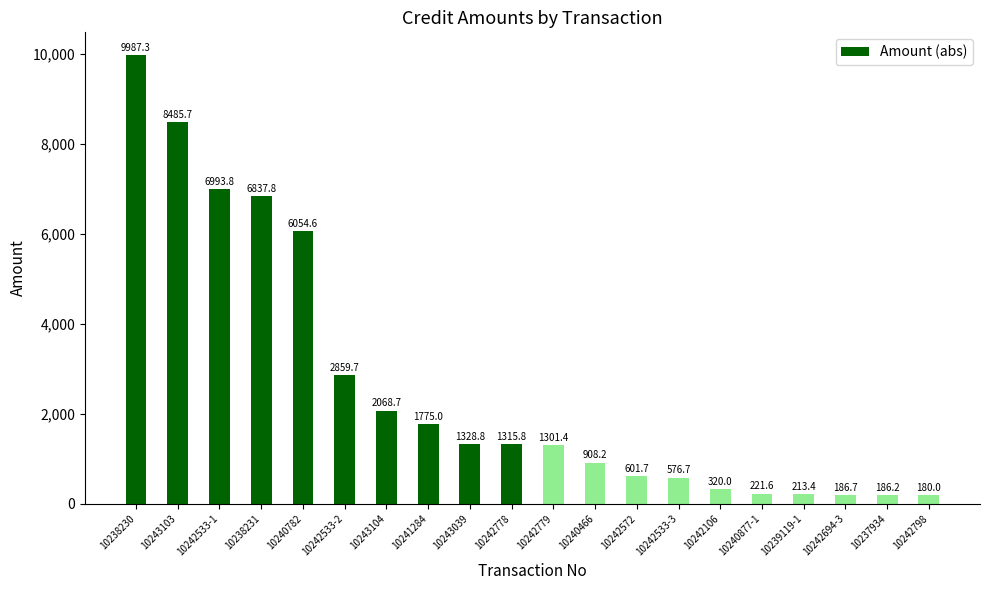

List the labels in order of value, largest first.

10238230, 10243103, 10242533-1, 10238231, 10240782, 10242533-2, 10243104, 10241284, 10243039, 10242778, 10242779, 10240466, 10242572, 10242533-3, 10242106, 10240877-1, 10239119-1, 10242694-3, 10237934, 10242798